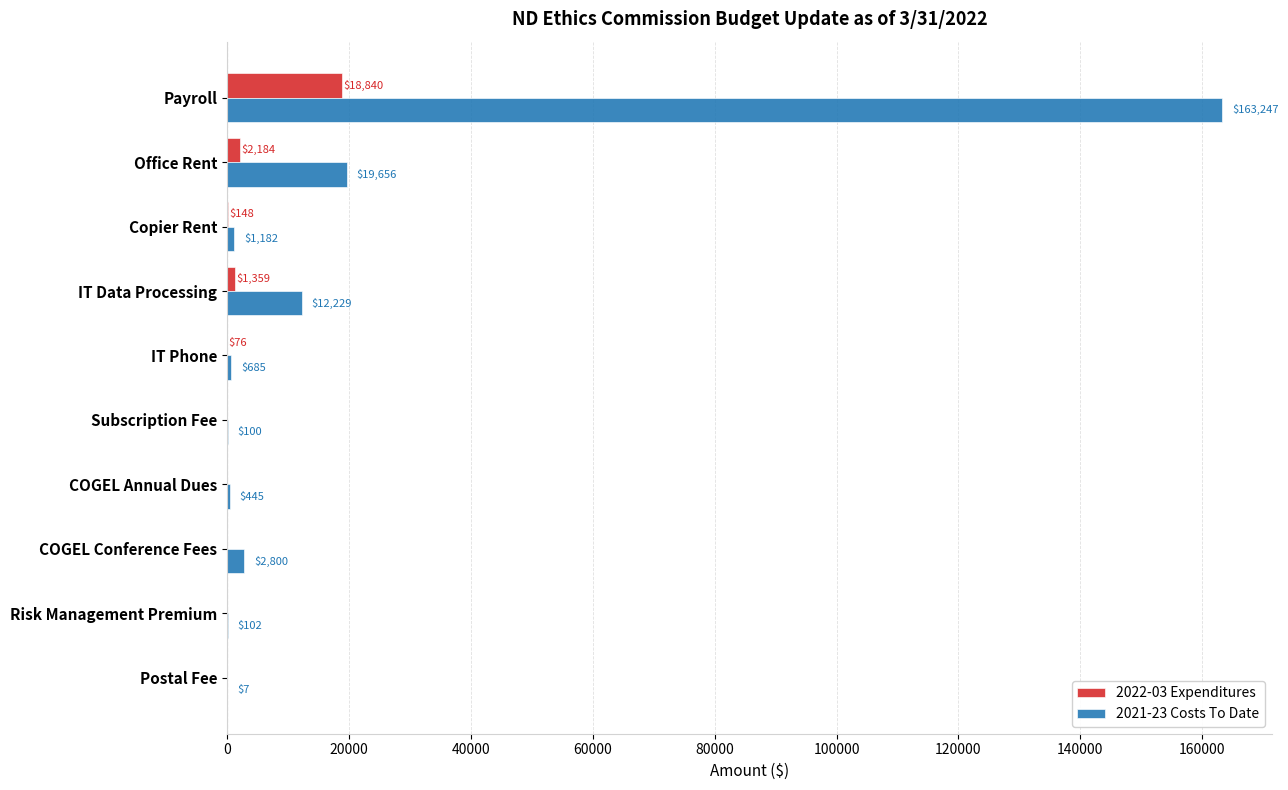

Is it true that 2022-03 Expenditures equals 0.0 at Risk Management Premium?

True